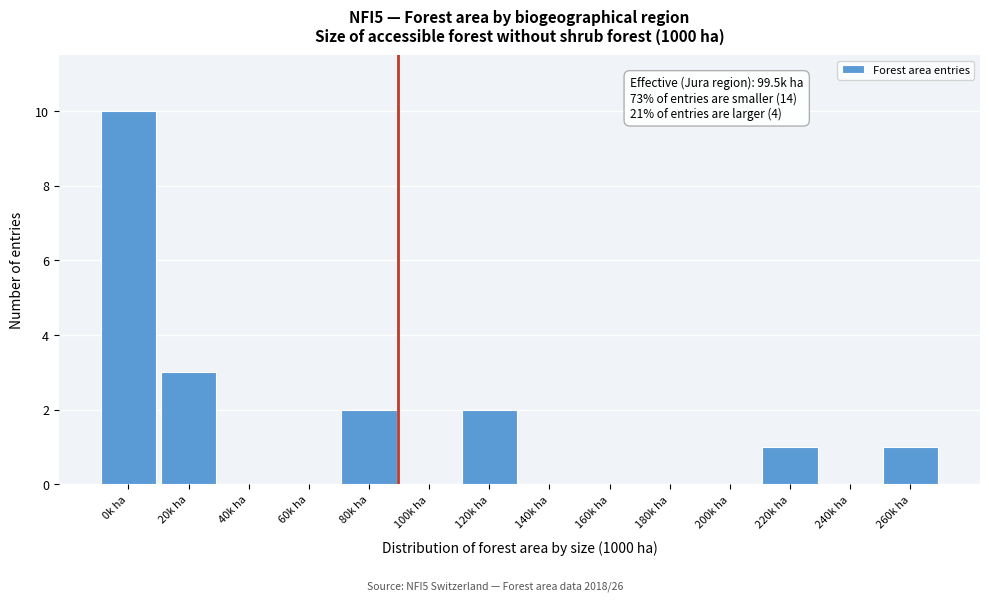

Reading right to left, extract all data points from this chart.

260k ha=1	240k ha=0	220k ha=1	200k ha=0	180k ha=0	160k ha=0	140k ha=0	120k ha=2	100k ha=0	80k ha=2	60k ha=0	40k ha=0	20k ha=3	0k ha=10